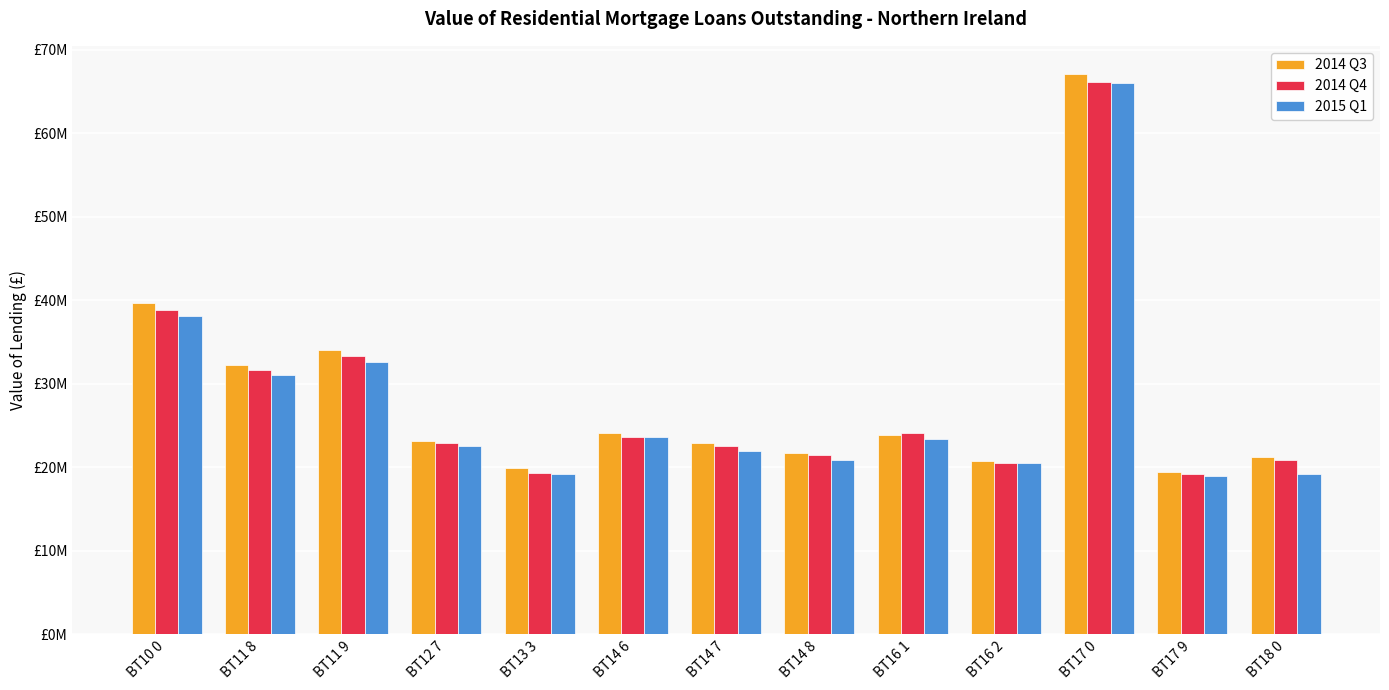

Does the chart contain any negative values?

No